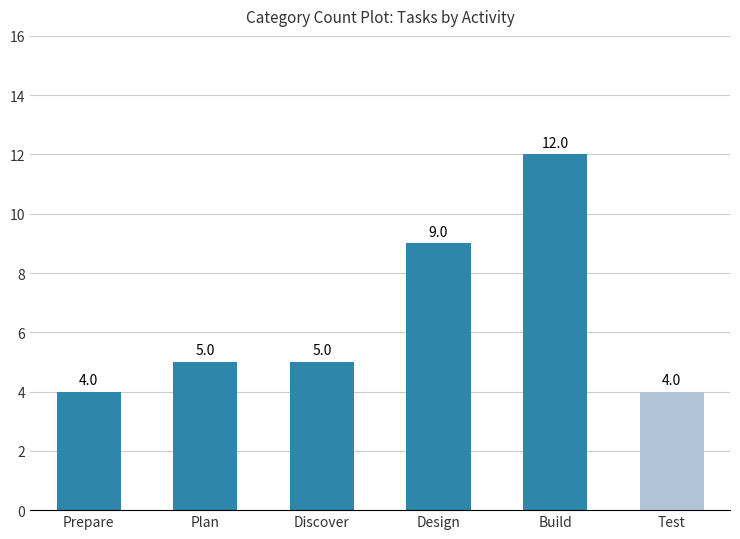

The chart shows a value of 5 at Prepare. True or false?

False